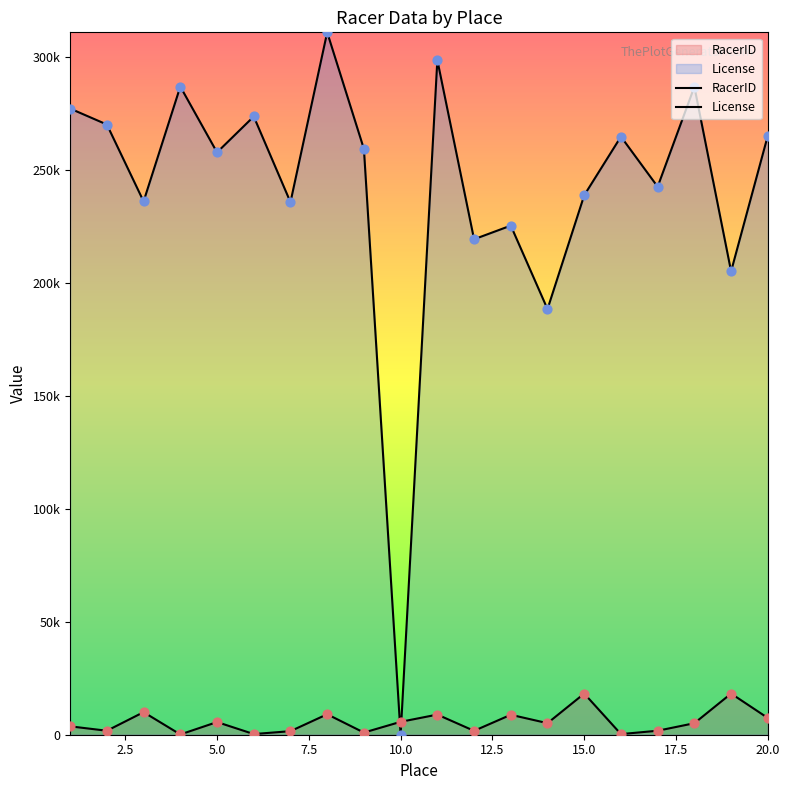

Which series reaches the minimum Y coordinate?

License